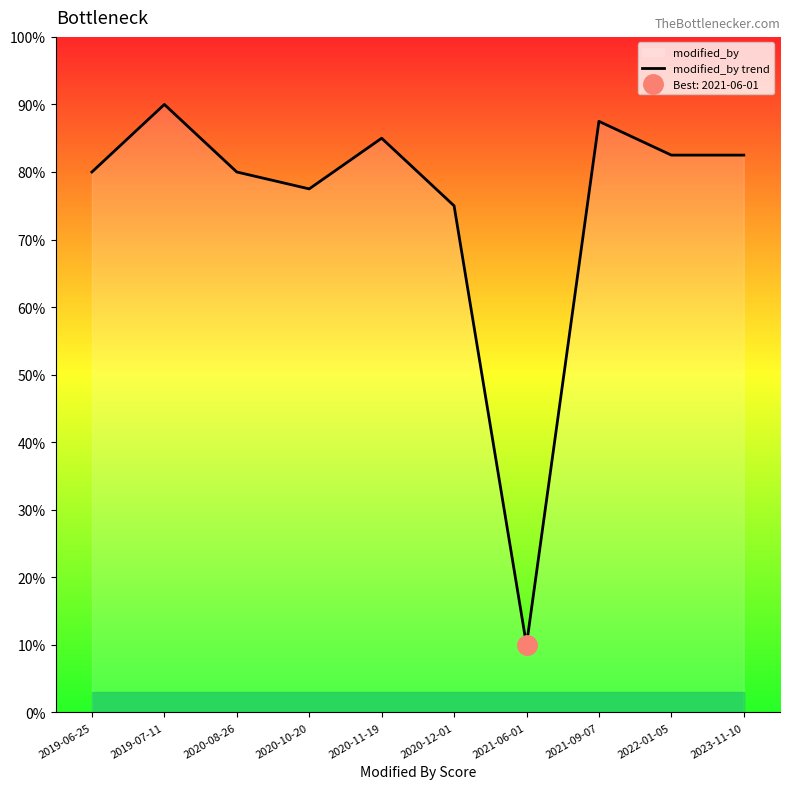

List the labels in order of value, largest first.

2019-07-11, 2021-09-07, 2020-11-19, 2022-01-05, 2023-11-10, 2019-06-25, 2020-08-26, 2020-10-20, 2020-12-01, 2021-06-01